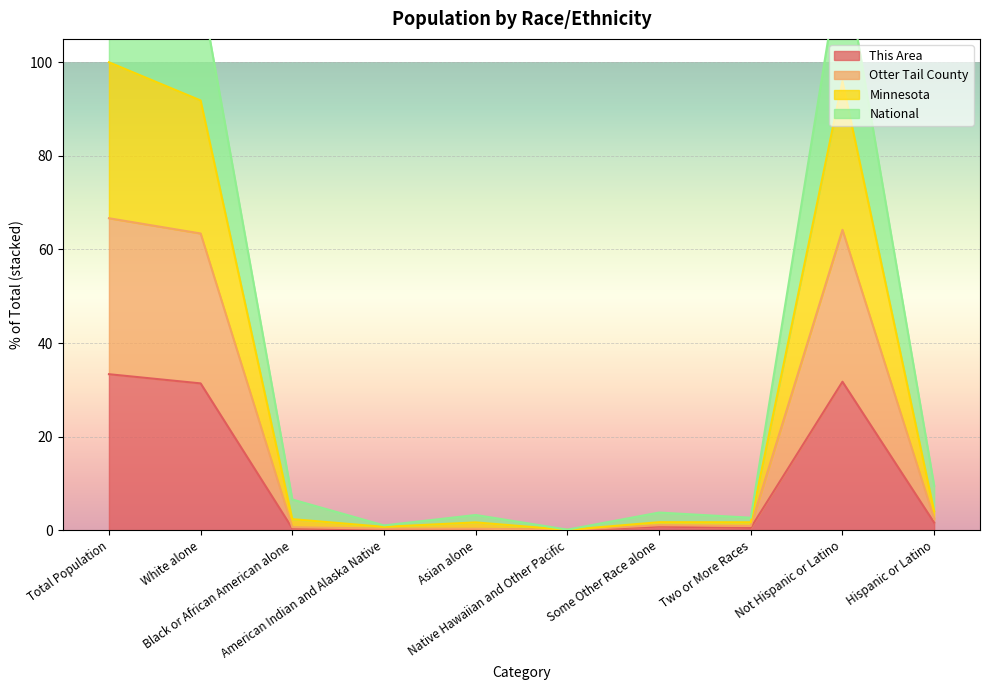

At which category is the sum across all series the highest?

Total Population